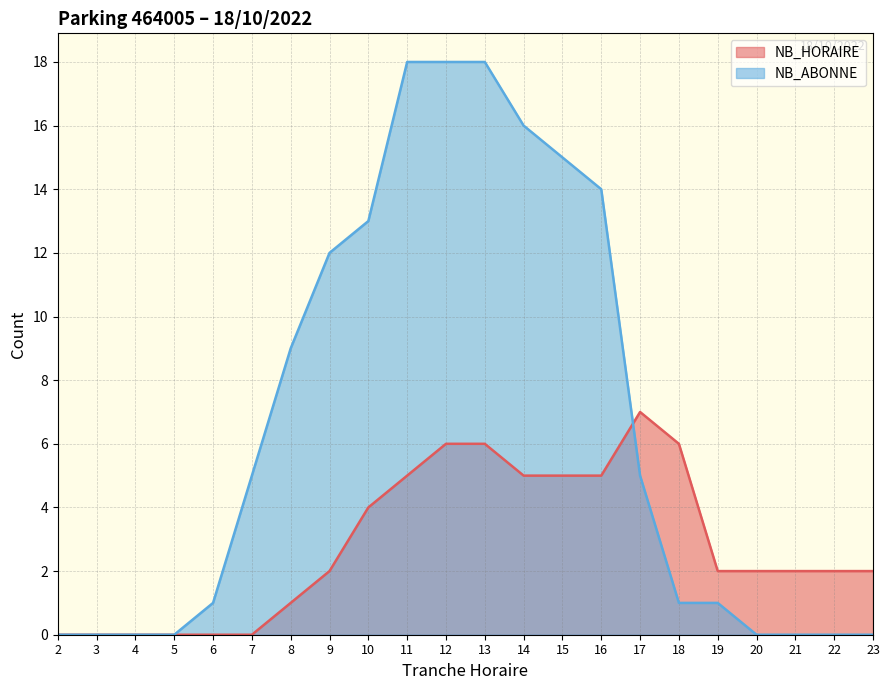

How many data points in NB_ABONNE are above 5?

9